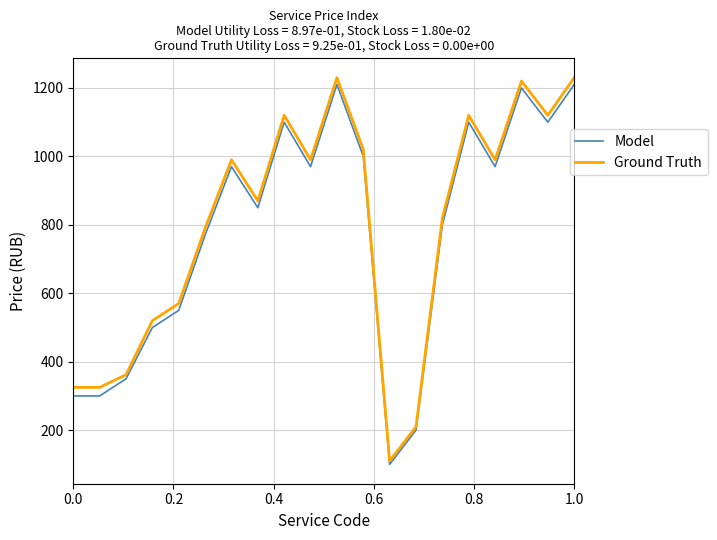

What is the minimum value for Model?

100